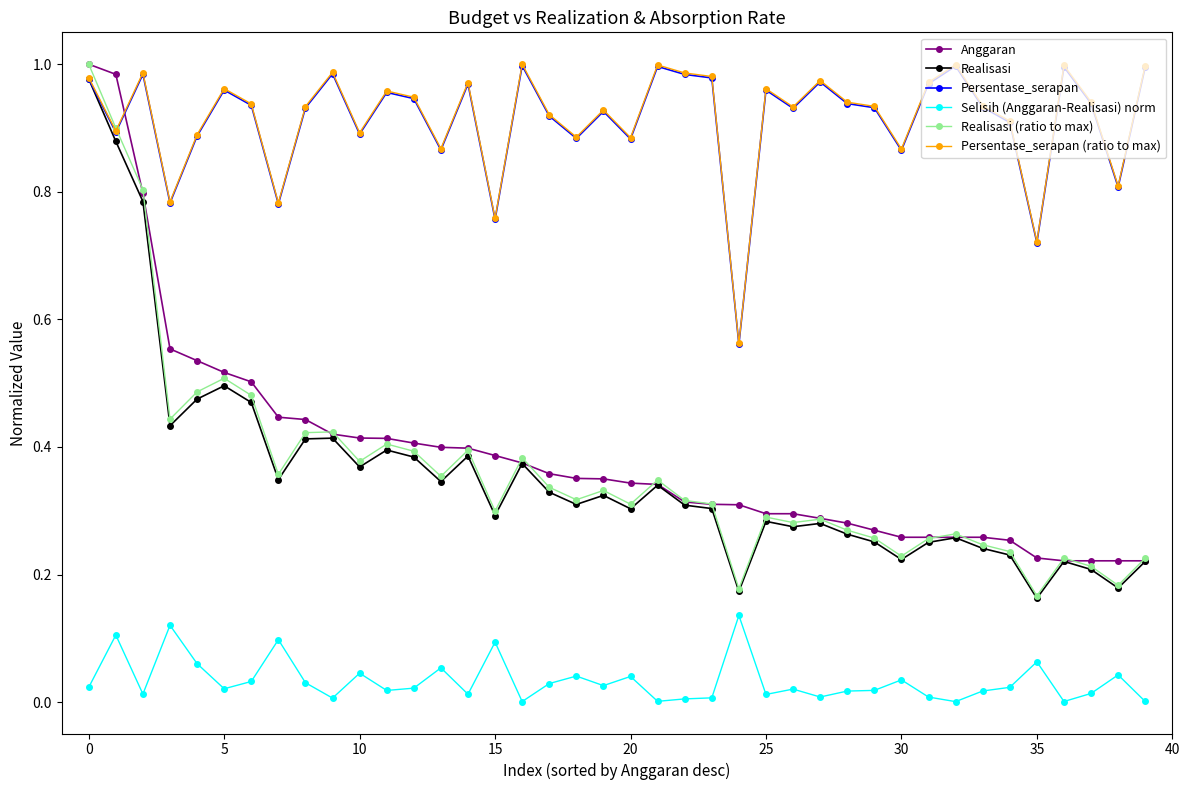

True or false: Realisasi (ratio to max) has more than 2 points higher than both neighbors.

True